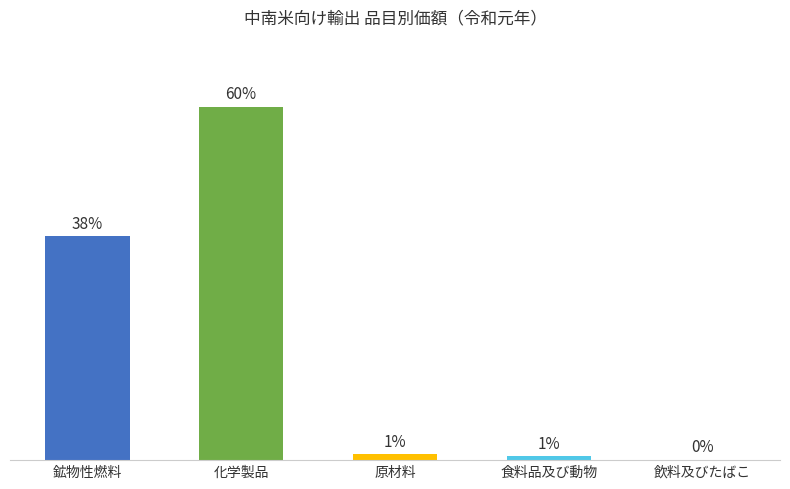

Are the bars horizontal?

No